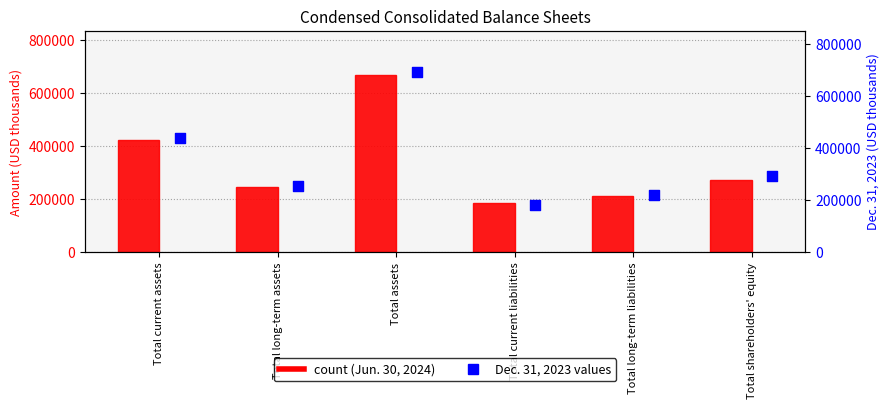

At which category is the sum across all series the highest?

Total assets